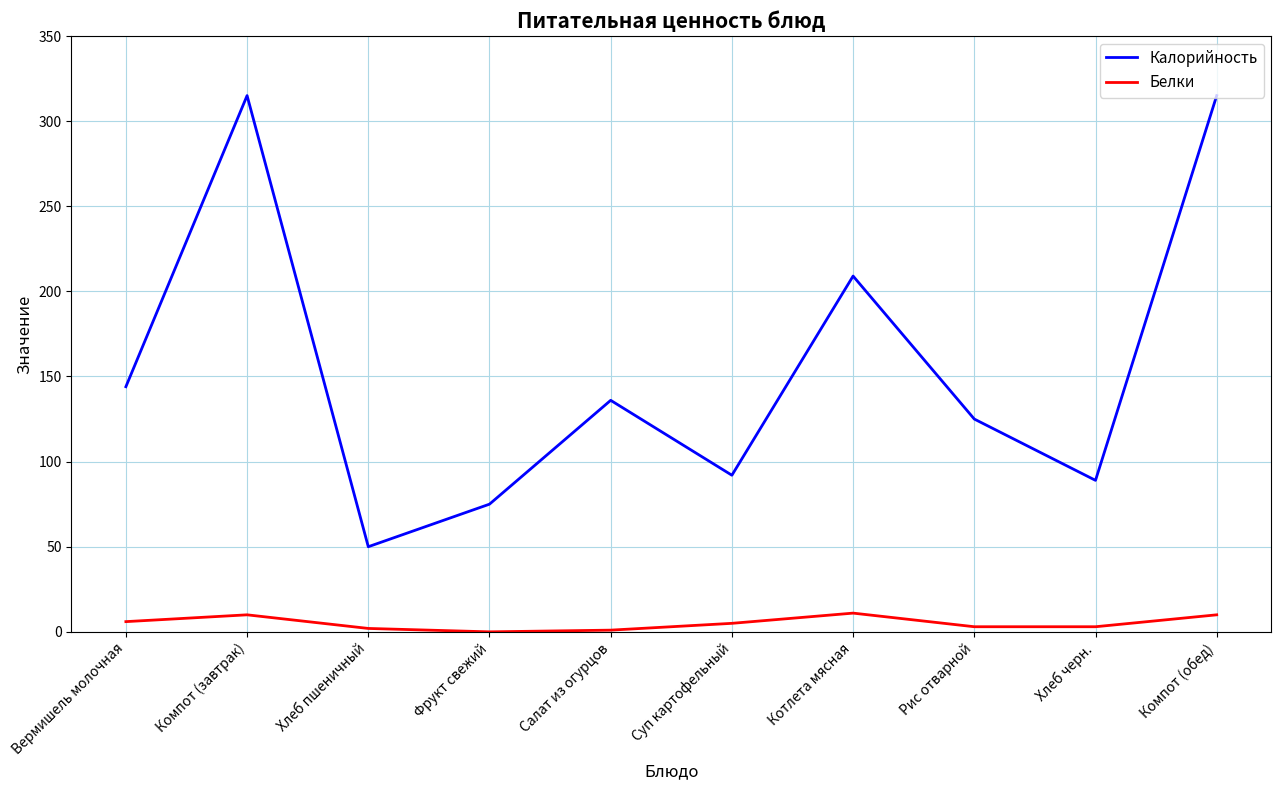

Rank the series at Фрукт свежий from highest to lowest value.

Калорийность, Белки